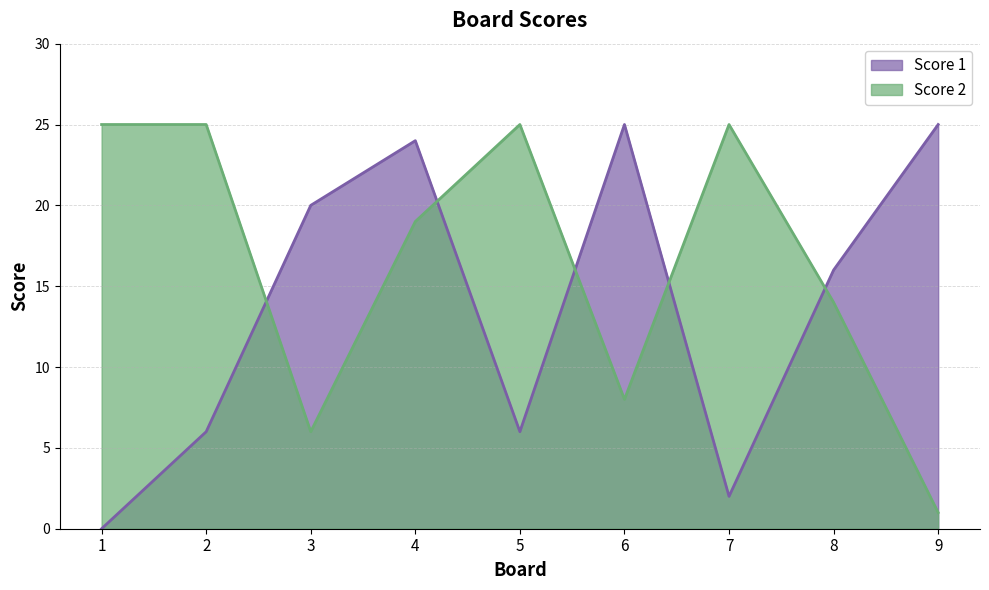

At which category is the sum across all series the highest?

4